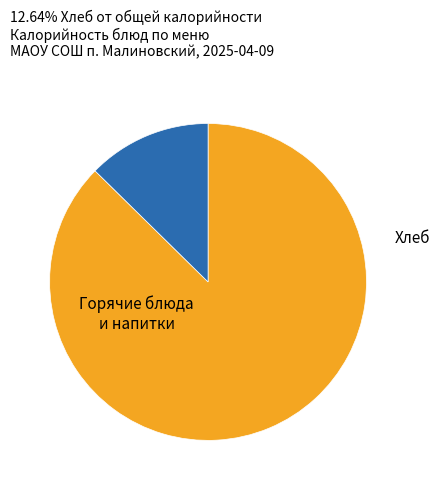

Does any single category account for the majority?

Yes